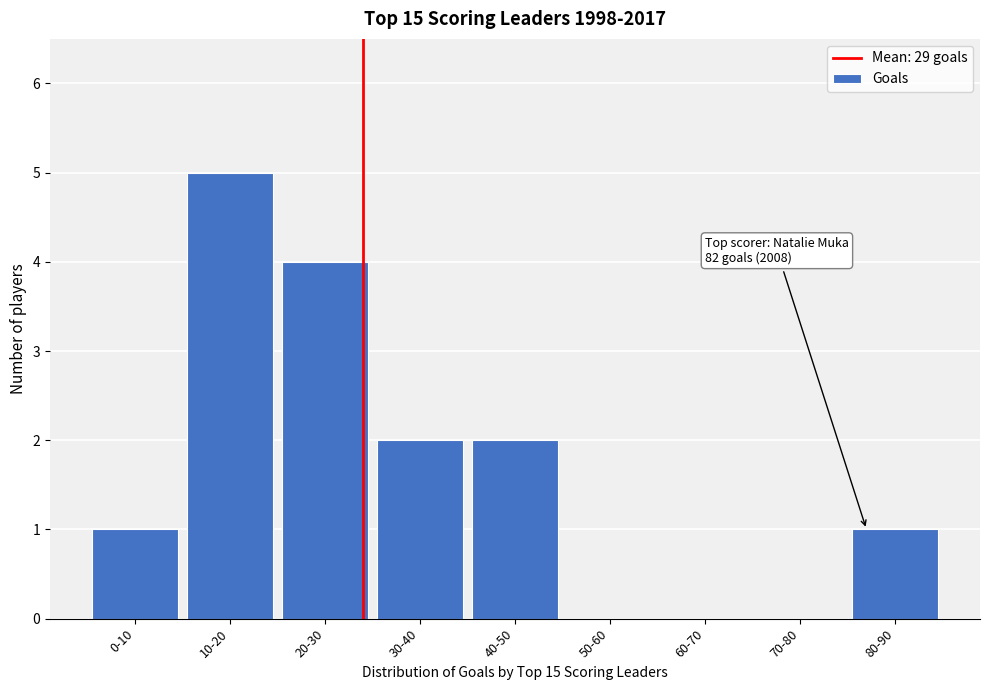

Reading left to right, transcribe all the data shown in this chart.

0-10=1	10-20=5	20-30=4	30-40=2	40-50=2	50-60=0	60-70=0	70-80=0	80-90=1